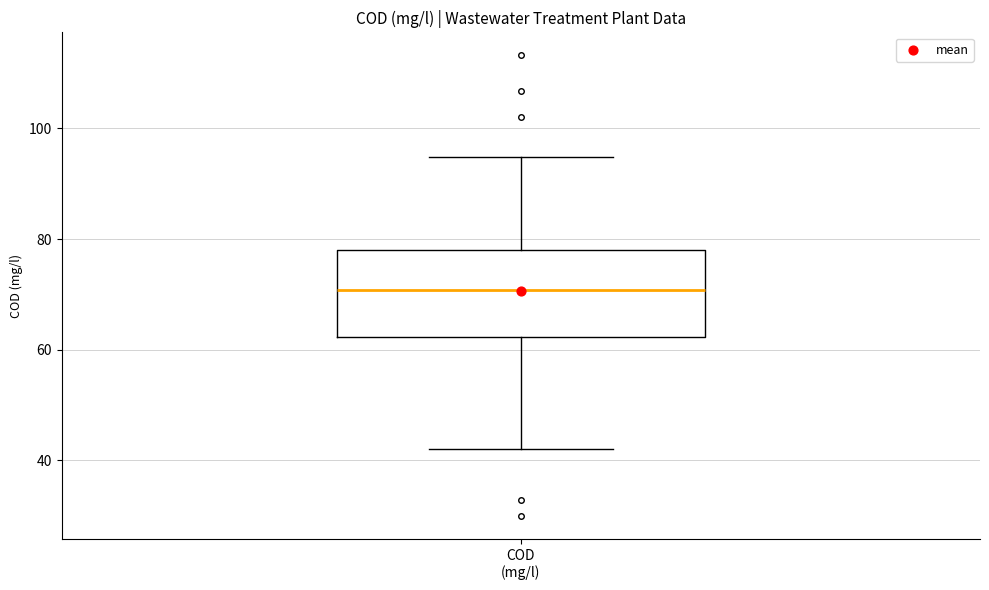

Read this box plot against the y-axis: the position of the median line, the range covered by the box, and the ends of both whiskers. The values are not printed on the chart, so give them approximately, as read against the axis.

median 70, box 62 to 78, whiskers 42 to 94